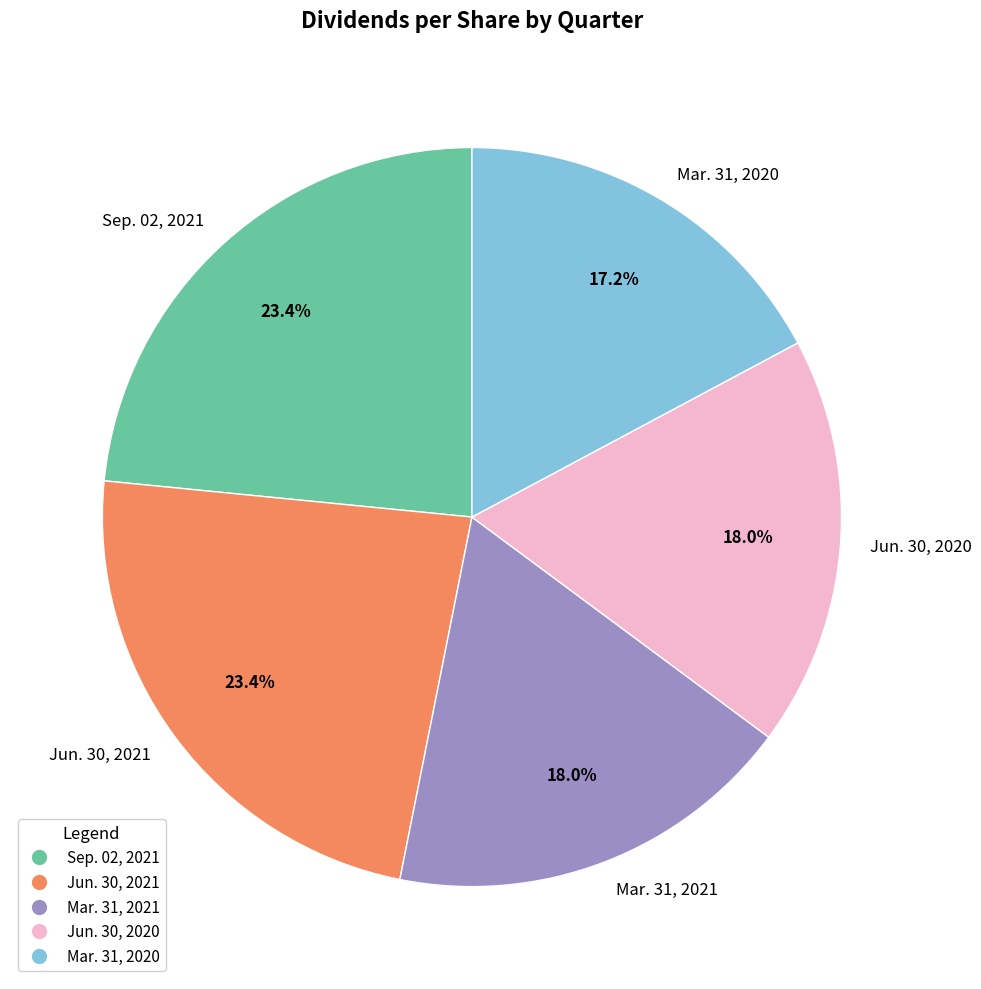

Does Jun. 30, 2020 account for over 50% of the chart?

No